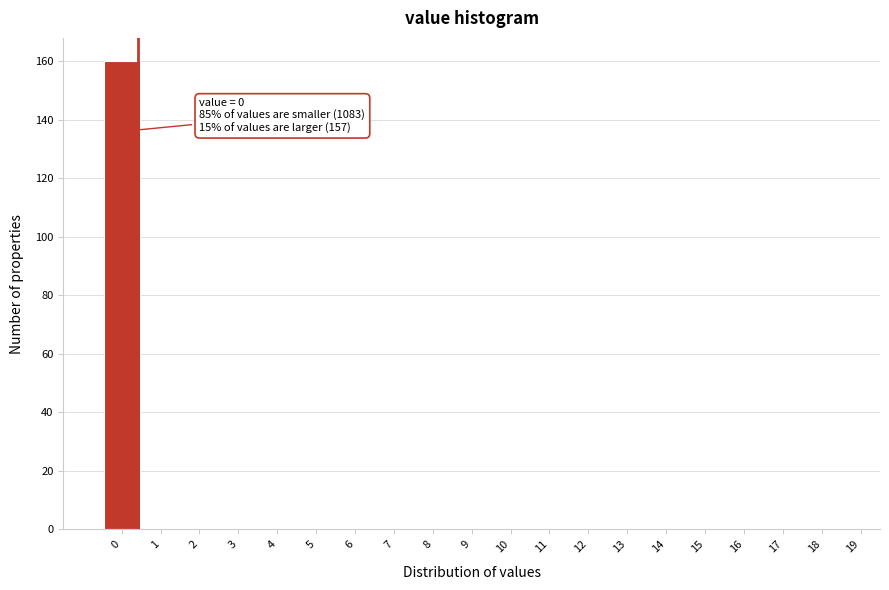

What is the sum of all values?

160